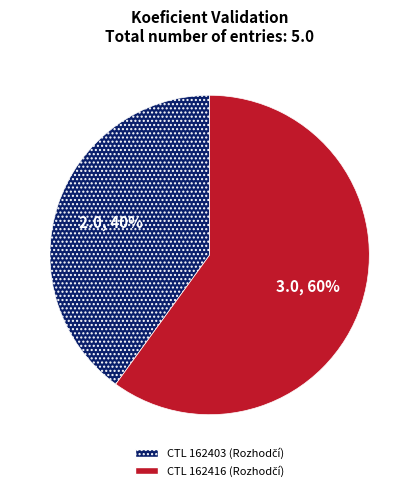

Is there a majority slice in this chart?

Yes